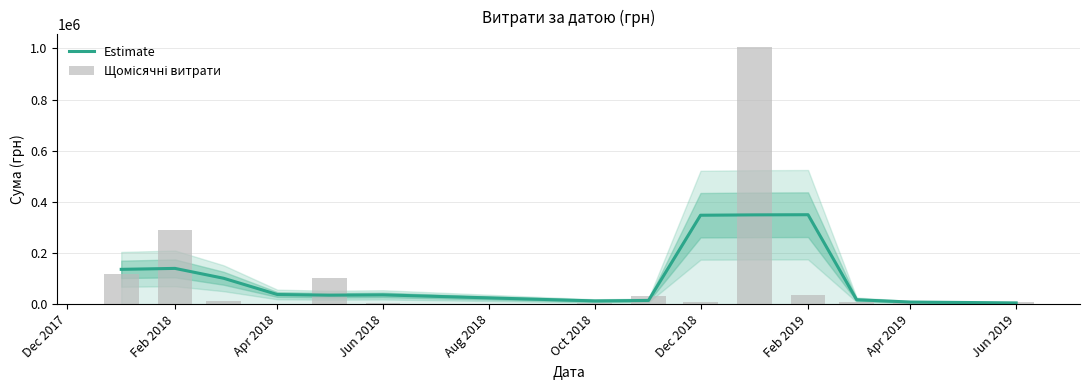

Reading left to right, extract all data points from this chart.

Estimate: 136079.7	139776.1	101257.3	37705.8	34963.0	36265.5	12669.0	14434.4	347691.8	349082.8	349692.7	17263.1	8180.0	4851.1
Щомісячні витрати: 116719.1	291519.9	11089.2	1162.7	100865.4	2861.1	5070.0	30076.0	8157.1	1004842.2	34249.1	9986.7	7553.4	7000.0